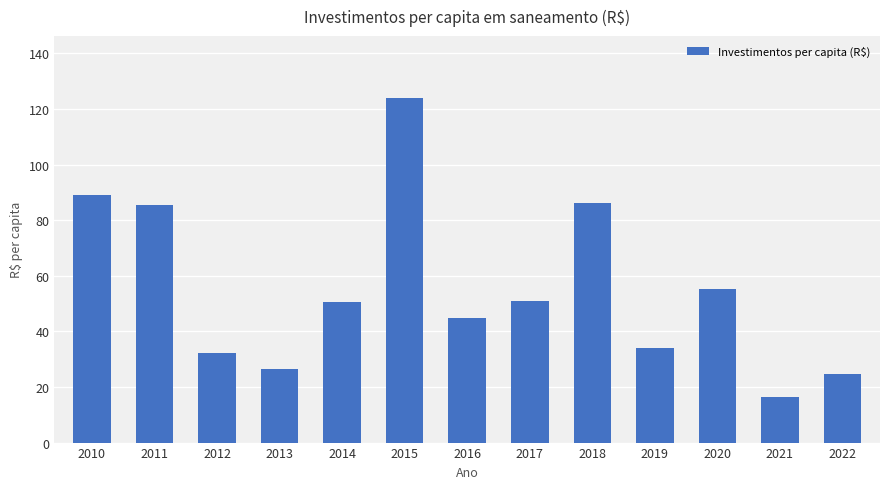

What is the value of the 13th bar from the left?

24.6